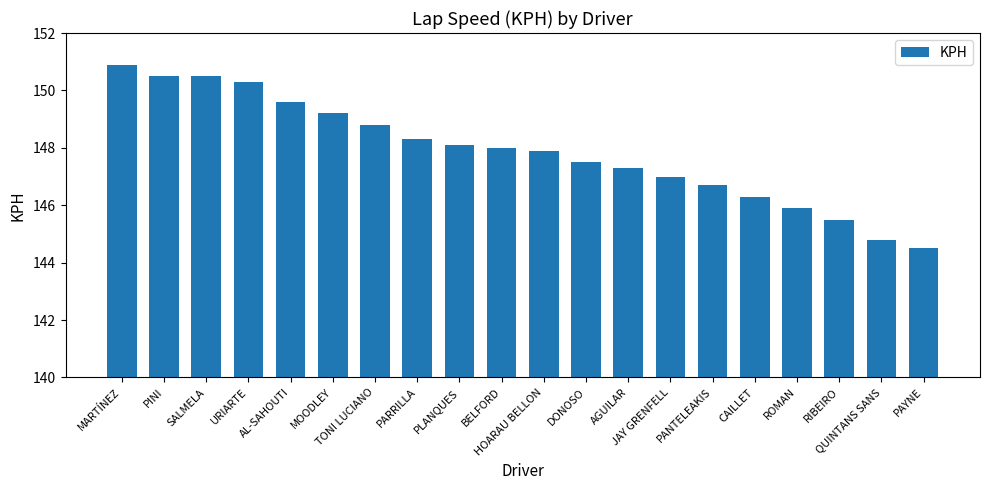

What is the ratio of the value at SALMELA to the value at PAYNE?

1.0